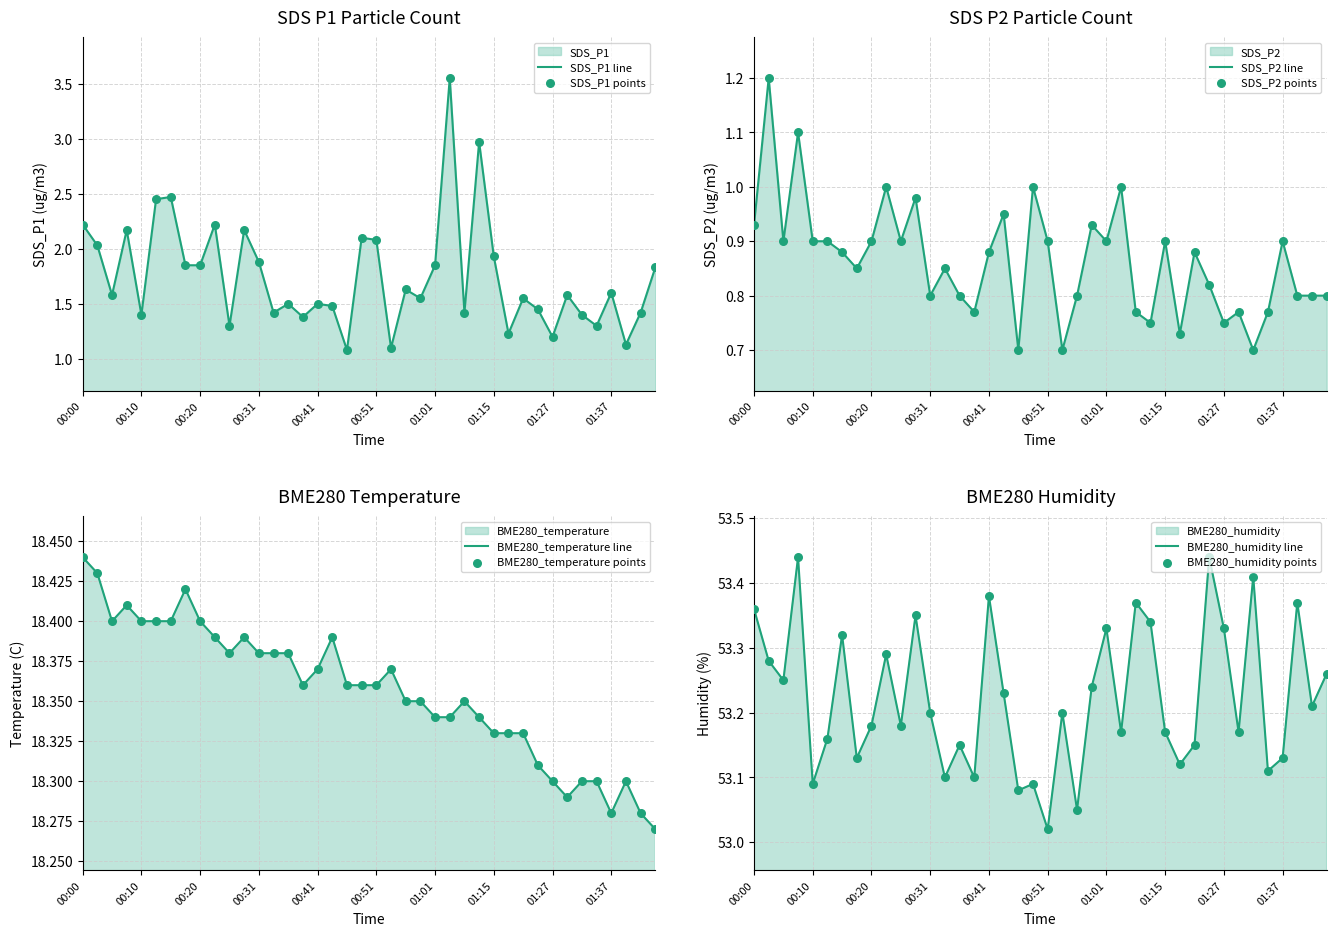

At which category is the sum across all series the highest?

01:04